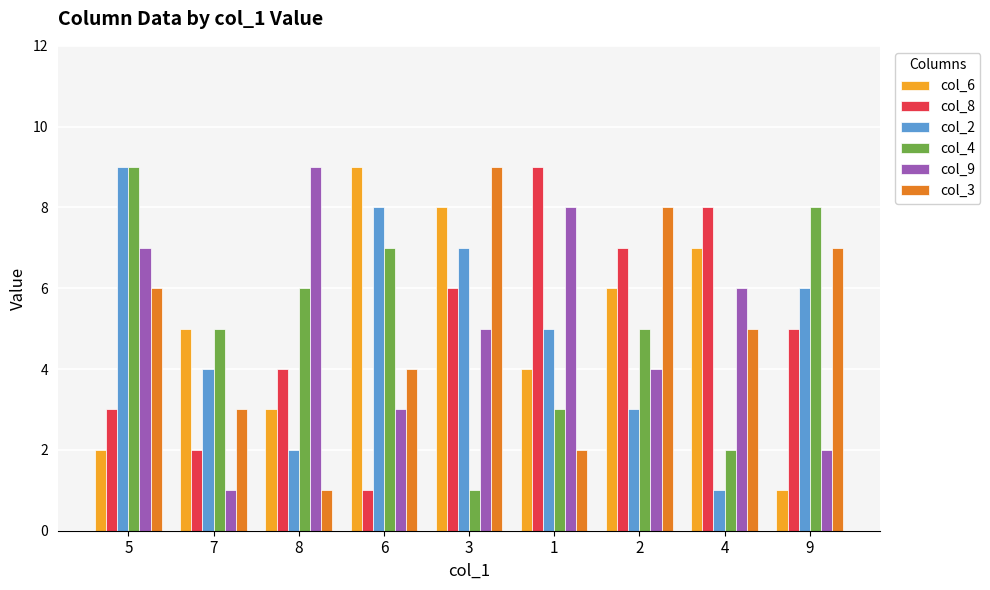

Which series changed the most between 5 and 7?

col_9